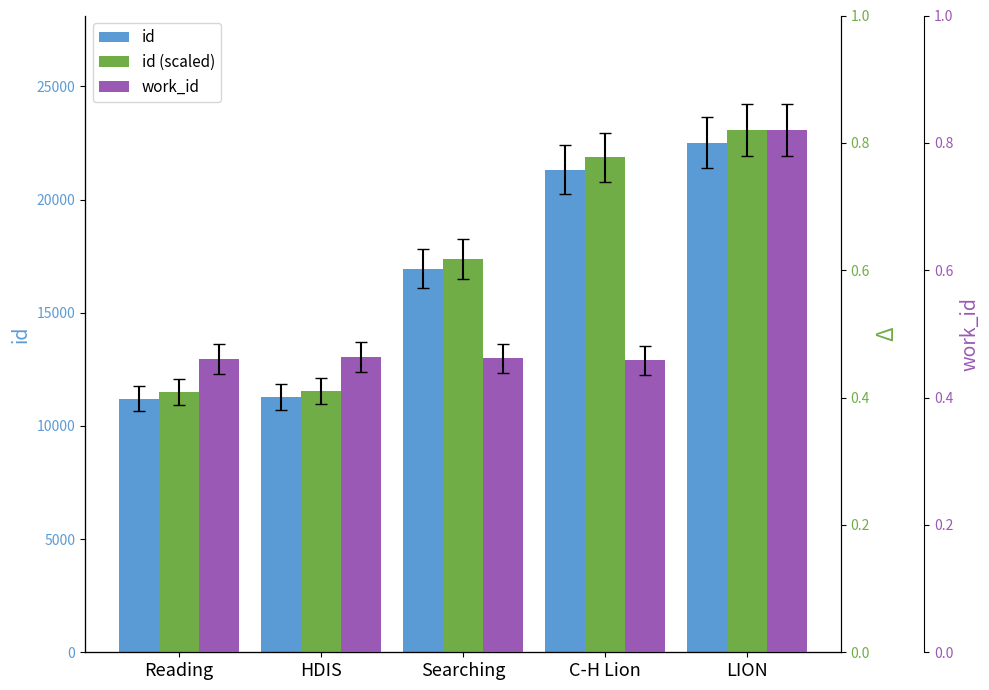

Reading right to left, extract all data points from this chart.

id: 22507.0	21327.0	16953.0	11276.0	11212.0
id_scaled: 0.8	0.8	0.6	0.4	0.4
work_id: 0.8	0.5	0.5	0.5	0.5